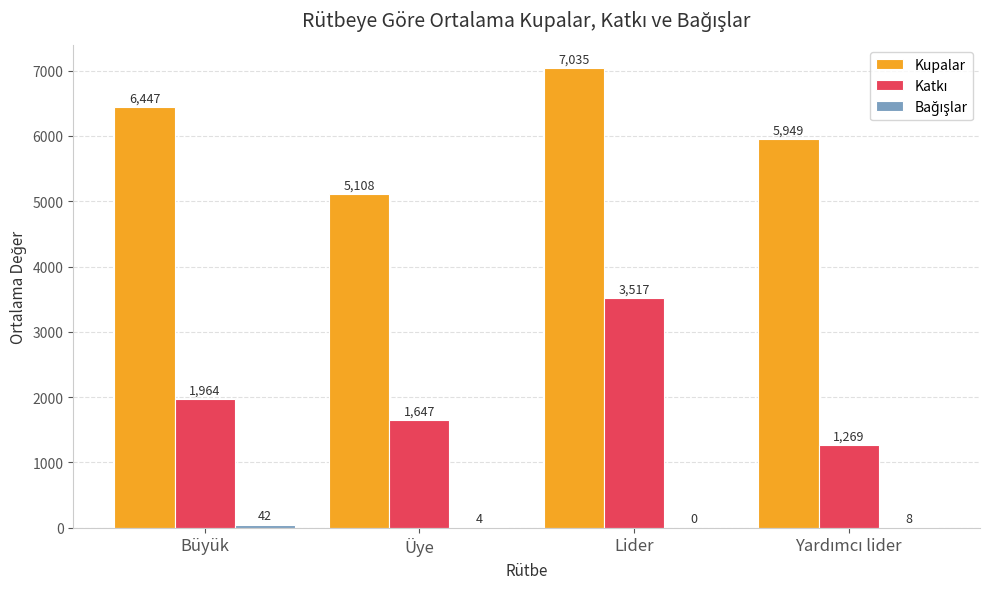

How many Kupalar values are between 5949 and 7035?

3